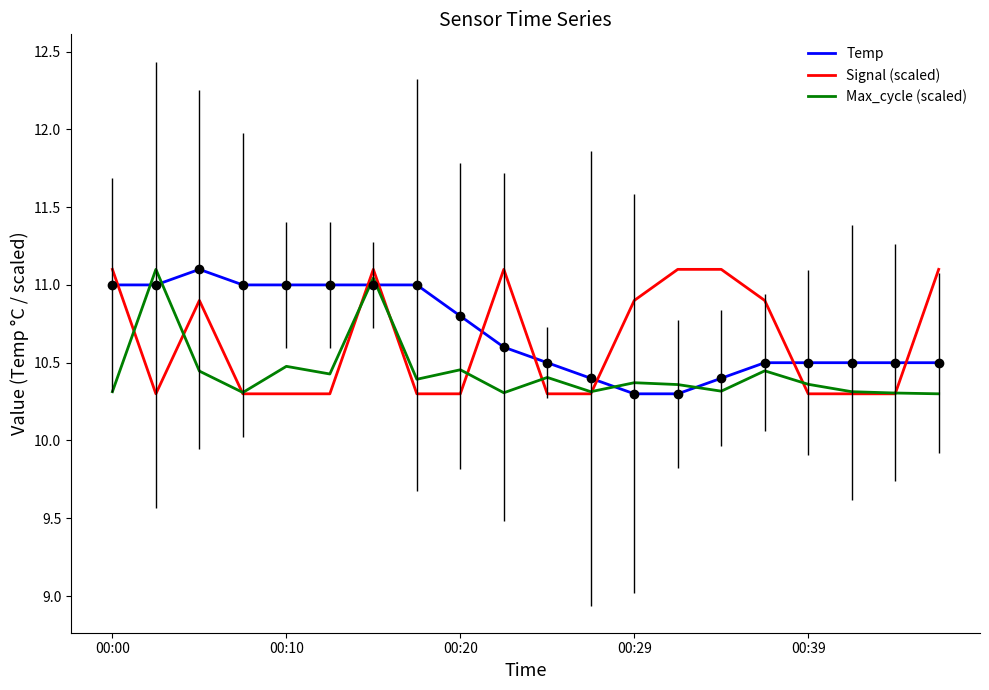

What is the smallest value displayed?

10.3